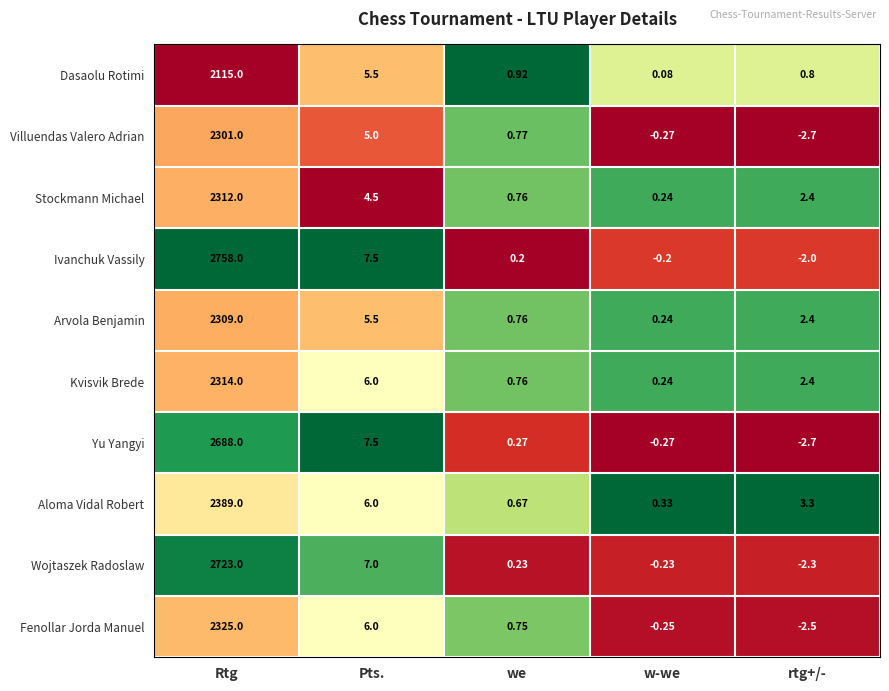

What is the total value across all series at Pts.?

60.5